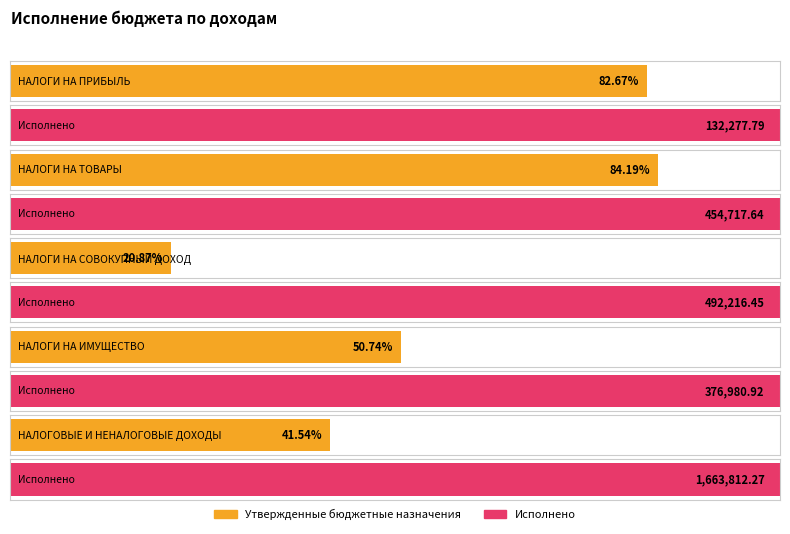

Reading left to right, transcribe all the data shown in this chart.

Утвержденные бюджетные назначения: 160000.0	540100.0	2359000.0	743000.0	4005502.7
Исполнено: 132277.8	454717.6	492216.5	376980.9	1663812.3